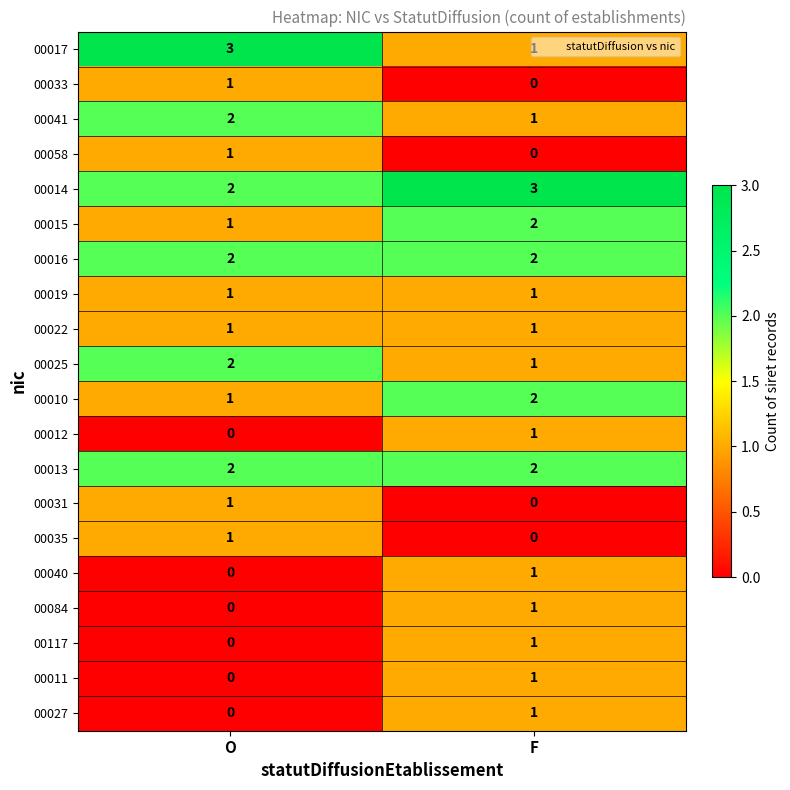

Which series has the largest total across all categories?

00014